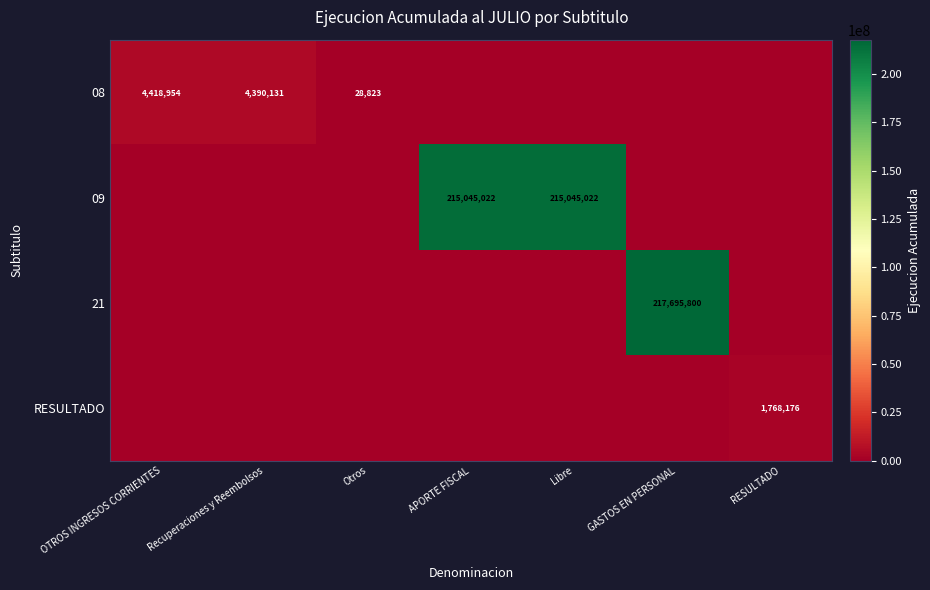

What is the total value across all series at APORTE FISCAL?

215045022